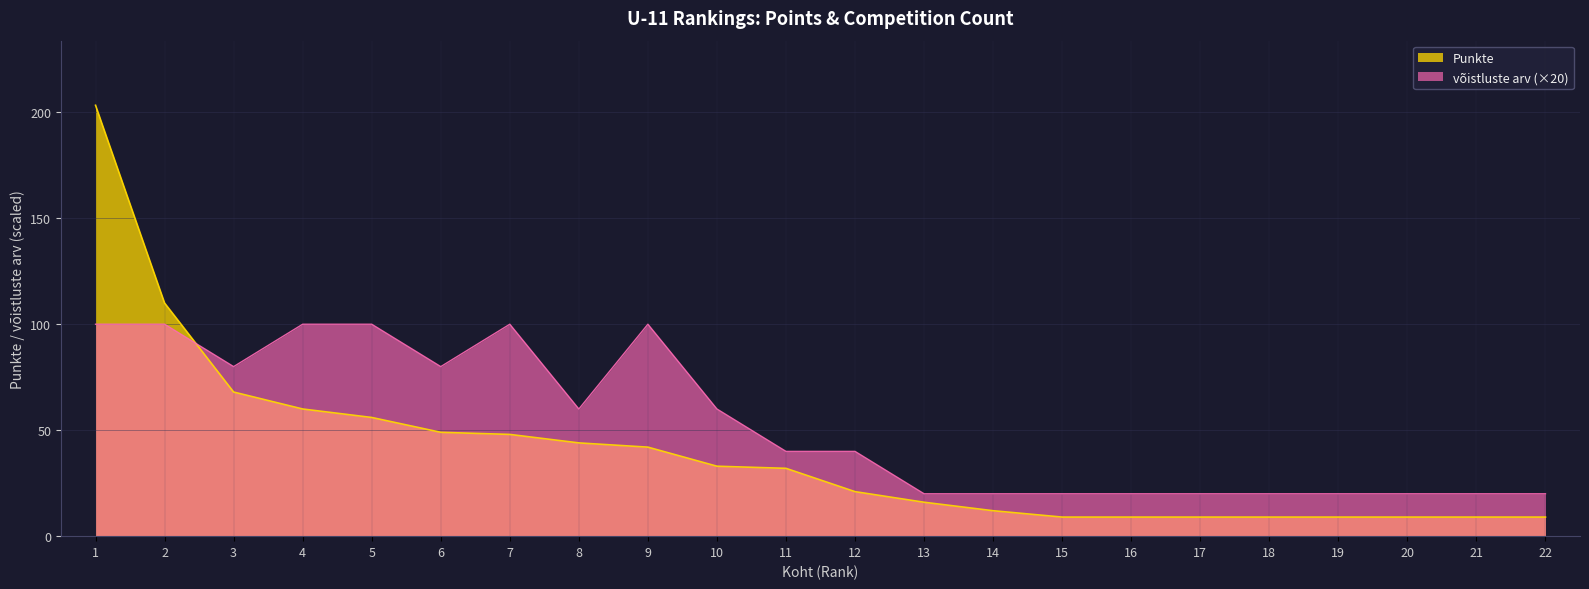

At which label is Punkte closest to 106?

2